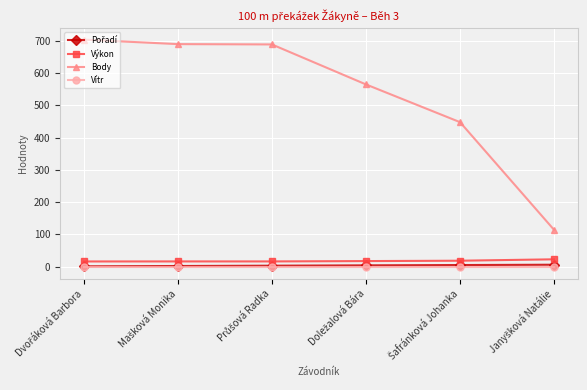

True or false: Vítr and Body cross at least once.

False